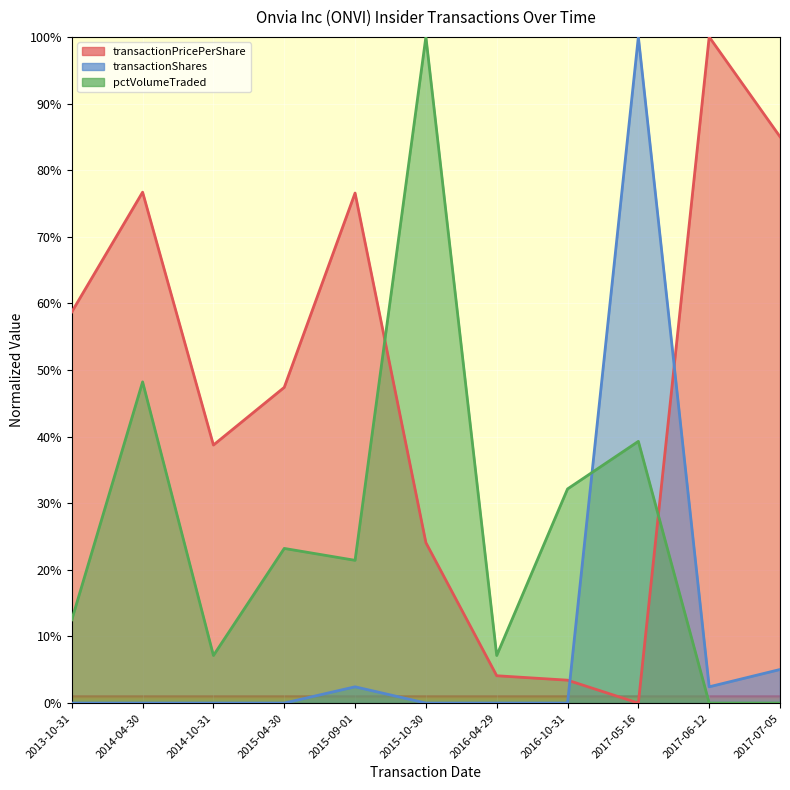

True or false: transactionPricePerShare has more than 2 interior local peaks.

True